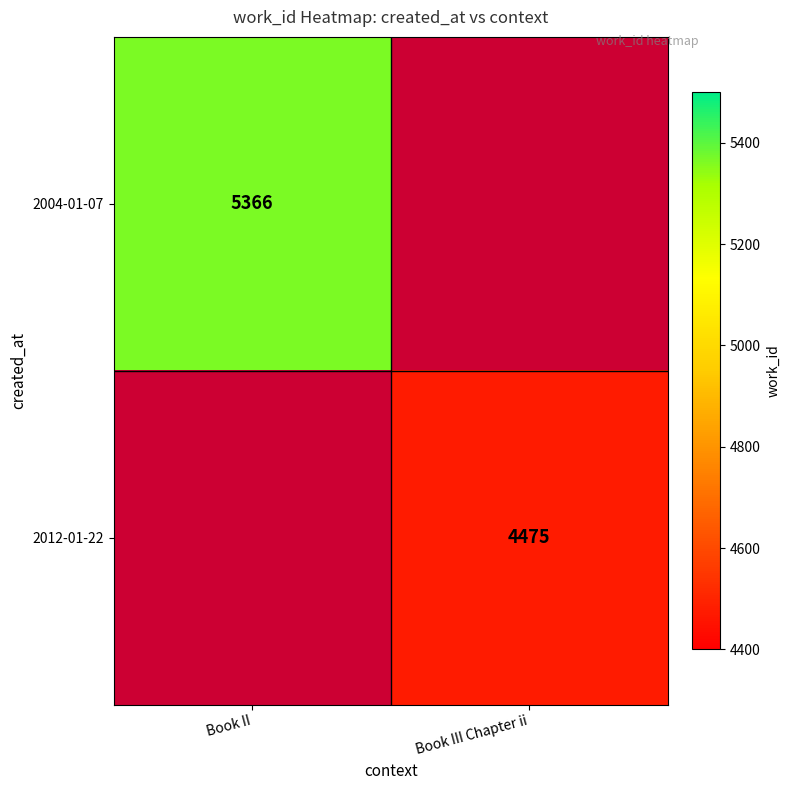

The 2004-01-07 series shows 2269 at Book II. True or false?

False